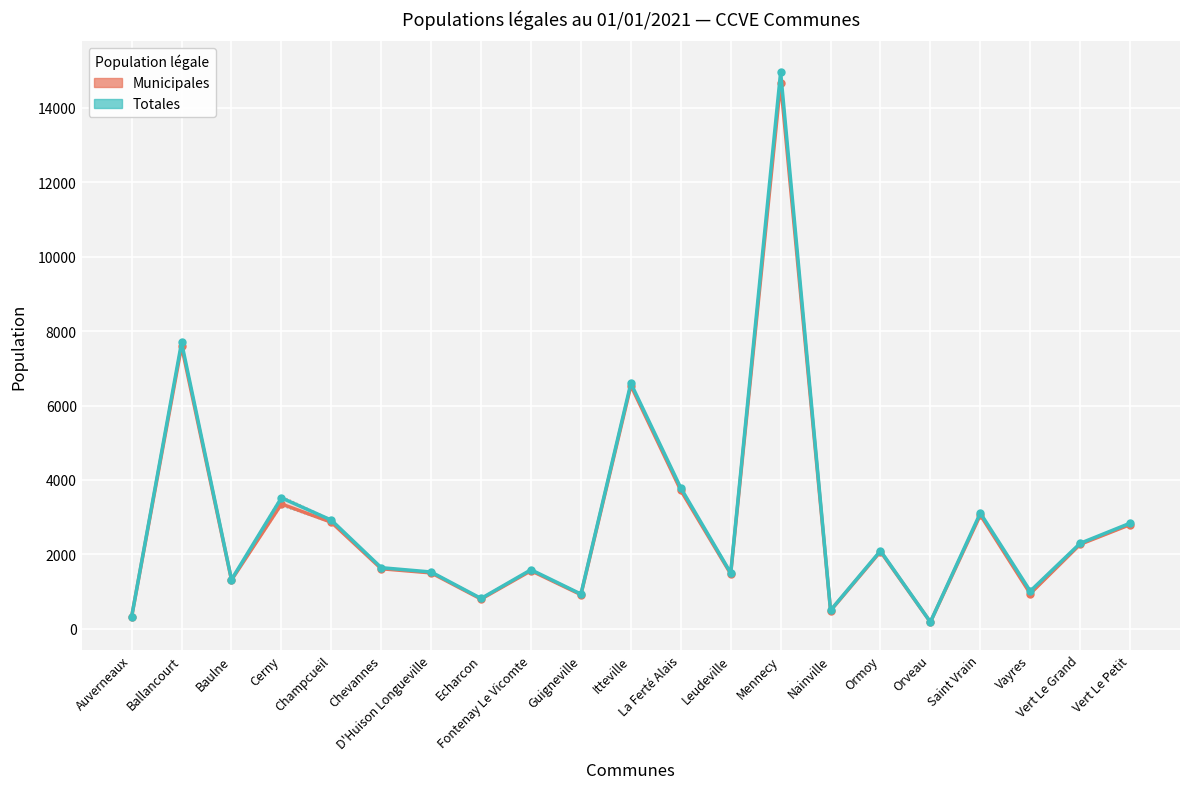

What is the label of the 12th point from the right?

Guigneville